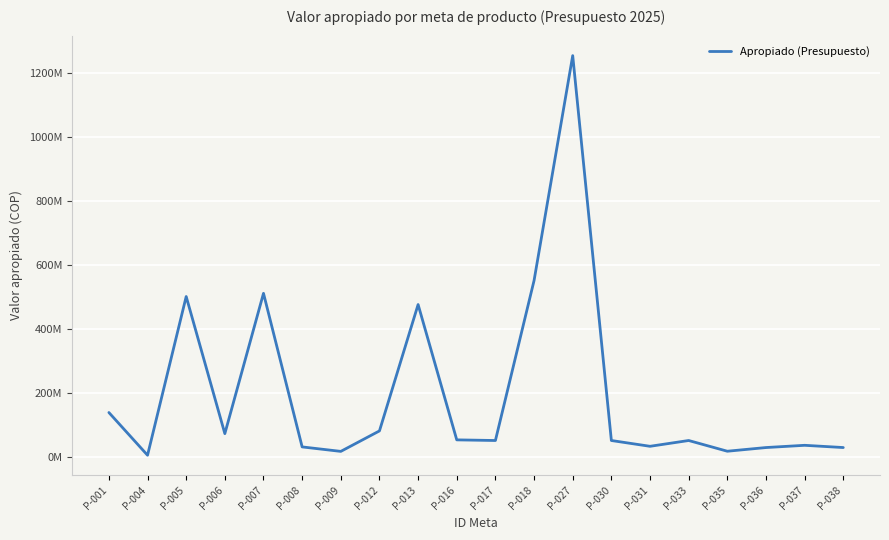

Does the chart have visible grid lines?

Yes